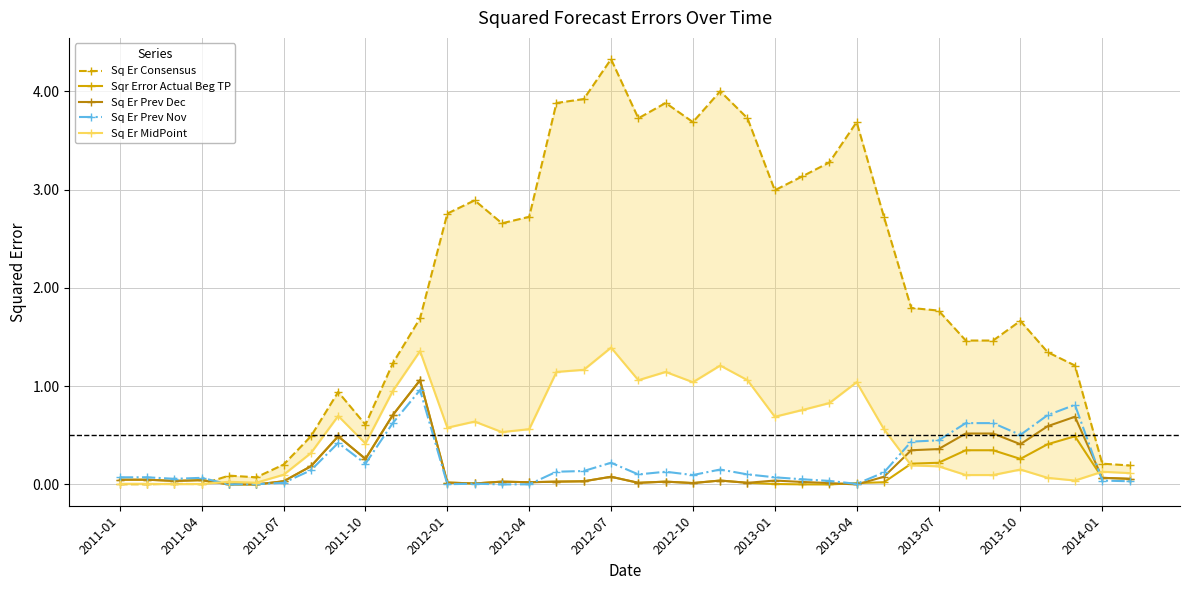

Which series has the widest spread of values?

Sq Er Consensus